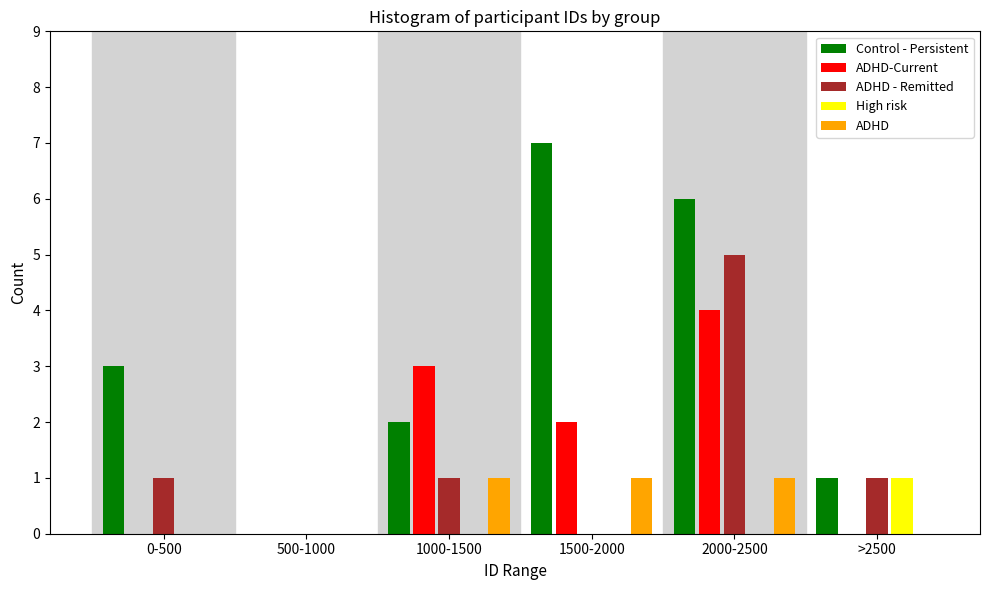

Reading left to right, what are all the values shown in this chart?

Control - Persistent: 0-500=3	500-1000=0	1000-1500=2	1500-2000=7	2000-2500=6	>2500=1
ADHD-Current: 0-500=0	500-1000=0	1000-1500=3	1500-2000=2	2000-2500=4	>2500=0
ADHD - Remitted: 0-500=1	500-1000=0	1000-1500=1	1500-2000=0	2000-2500=5	>2500=1
High risk: 0-500=0	500-1000=0	1000-1500=0	1500-2000=0	2000-2500=0	>2500=1
ADHD: 0-500=0	500-1000=0	1000-1500=1	1500-2000=1	2000-2500=1	>2500=0